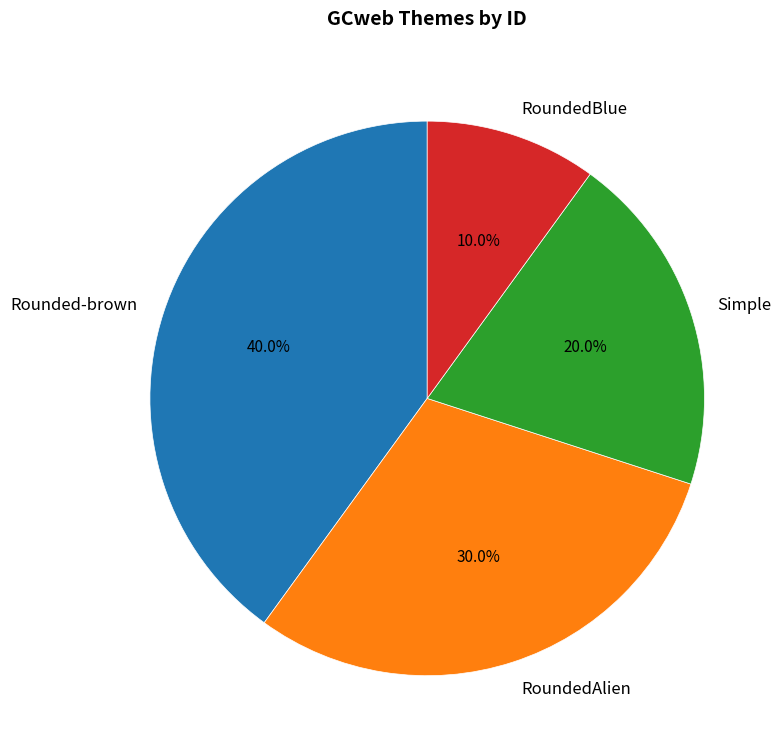

Count the number of slices in the pie.

4